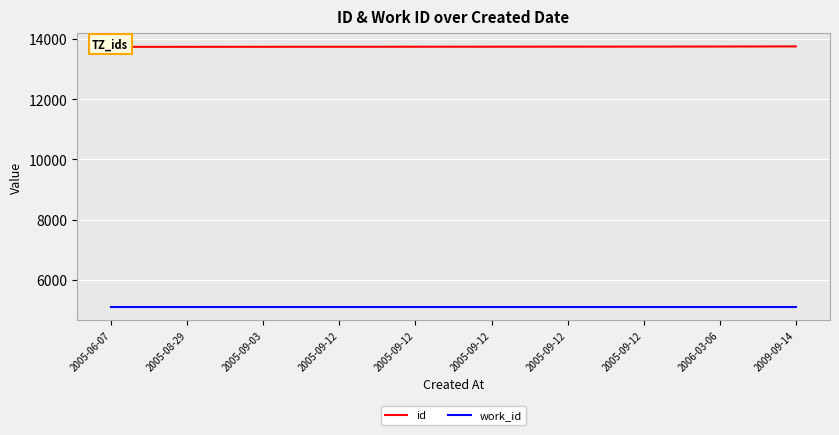

Which category has the highest value across all series?

2009-09-14